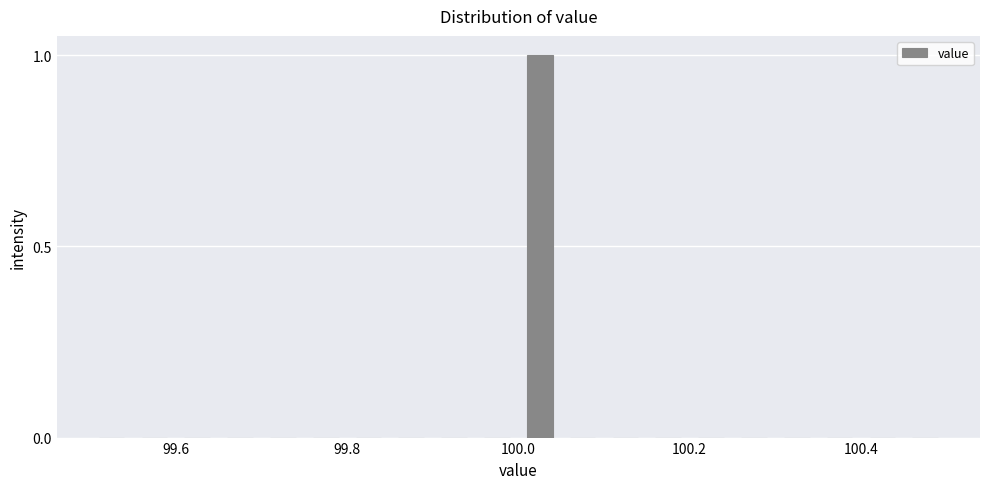

Around what value on the x-axis is the tallest bar? Give the approximate position of its centre, as read against the axis.

100.02